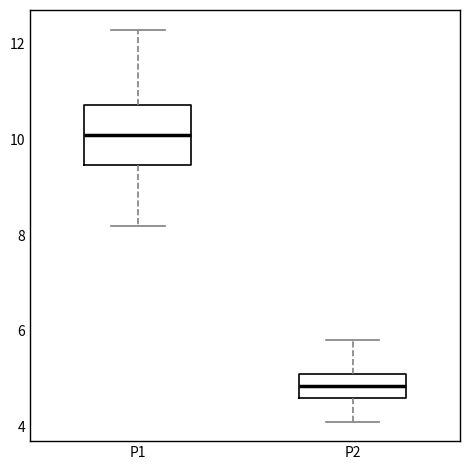

Which box has the highest median line?

P1